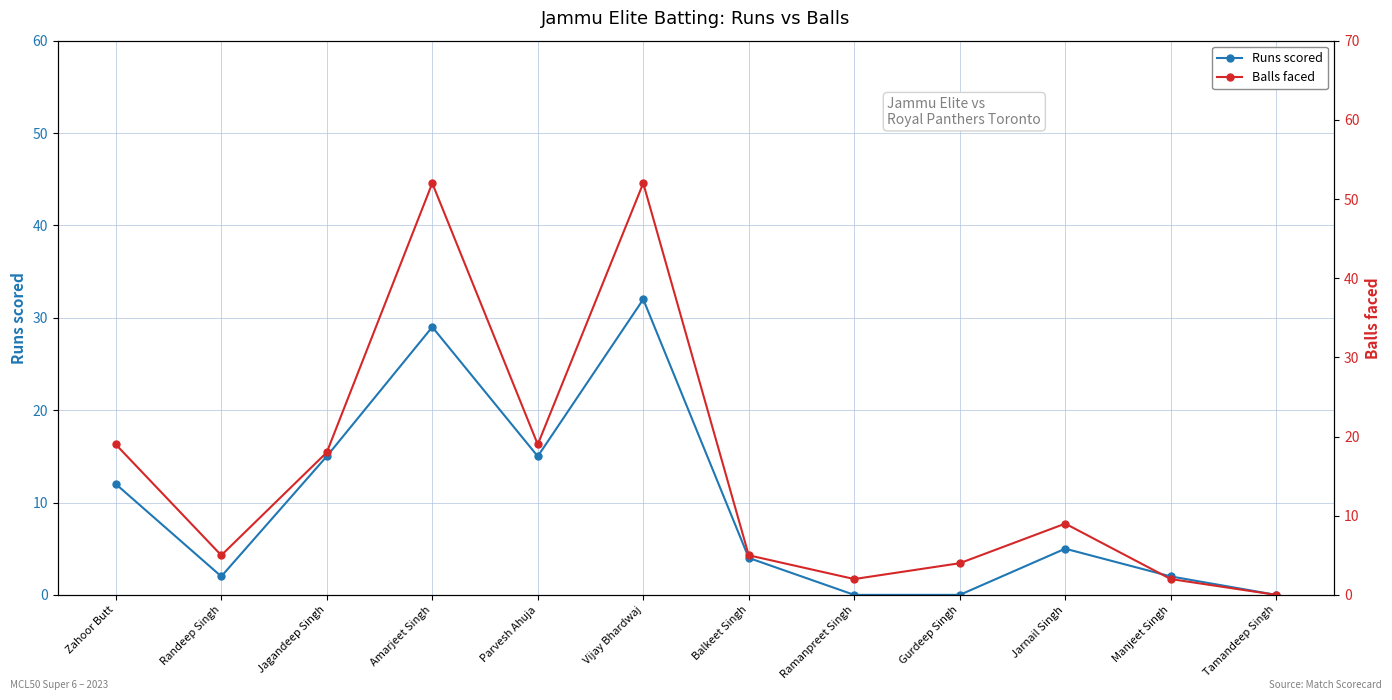

True or false: Runs scored and Balls faced cross at least once.

False